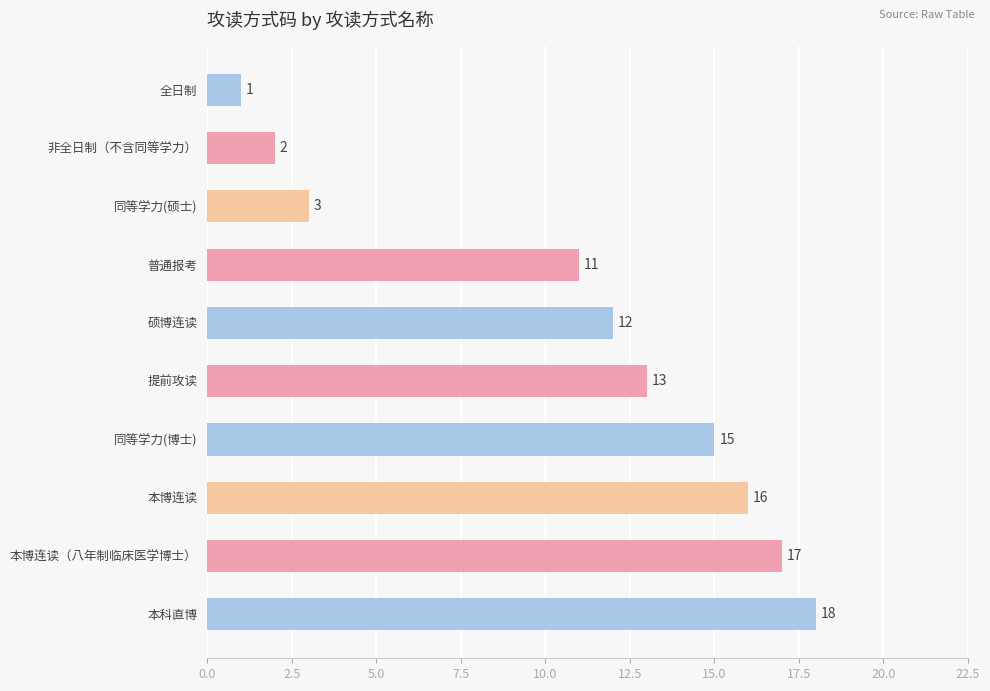

Is it true that the value at 非全日制（不含同等学力） is 3?

False